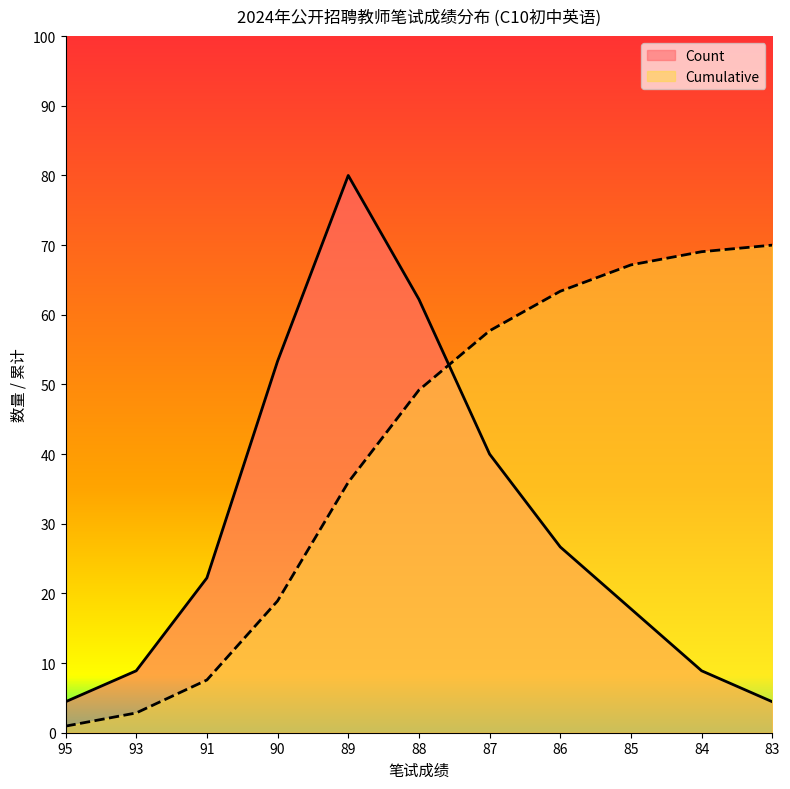

Between 91 and 88, which is larger?

88